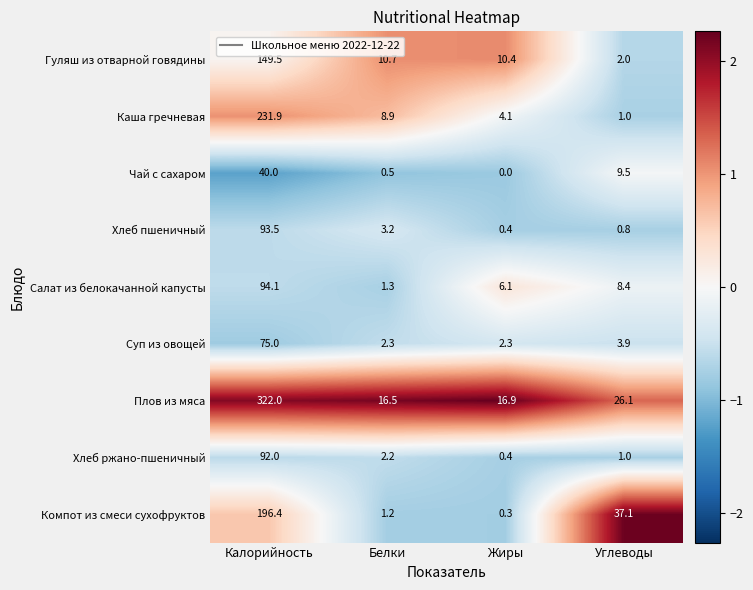

What is the spread (max minus min) of values at Жиры?

16.9